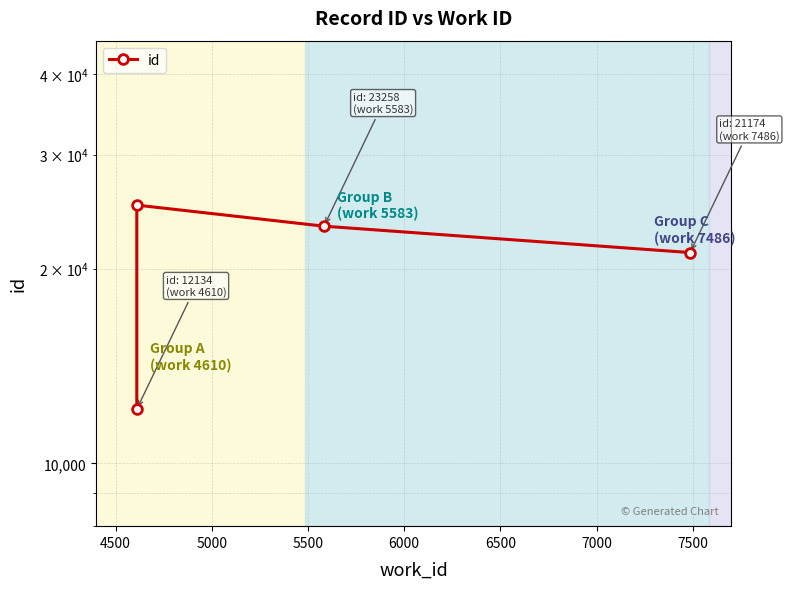

What is the difference between the maximum and minimum values?

12935